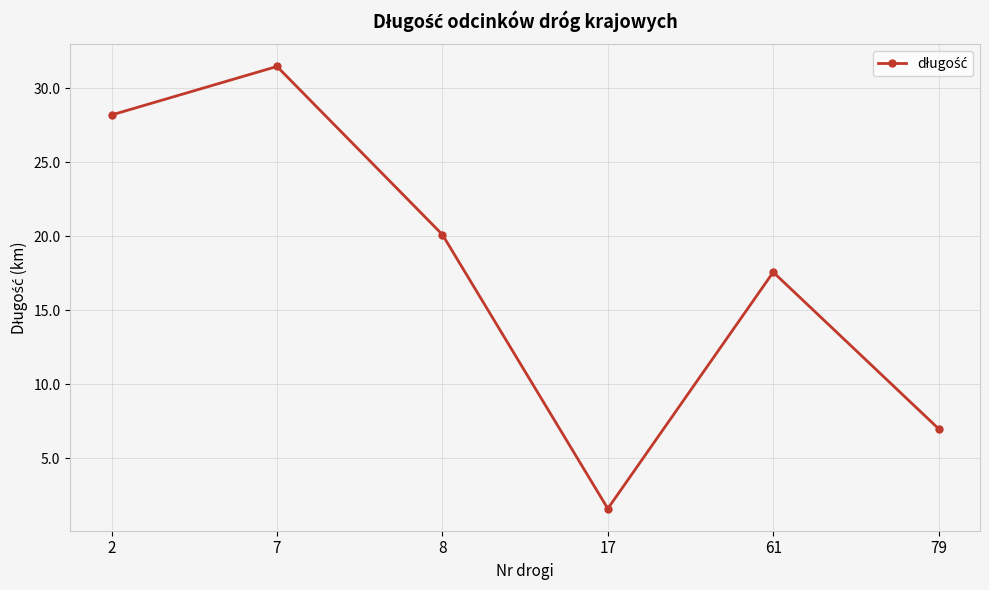

The chart shows a value of 17.6 at 61. True or false?

True